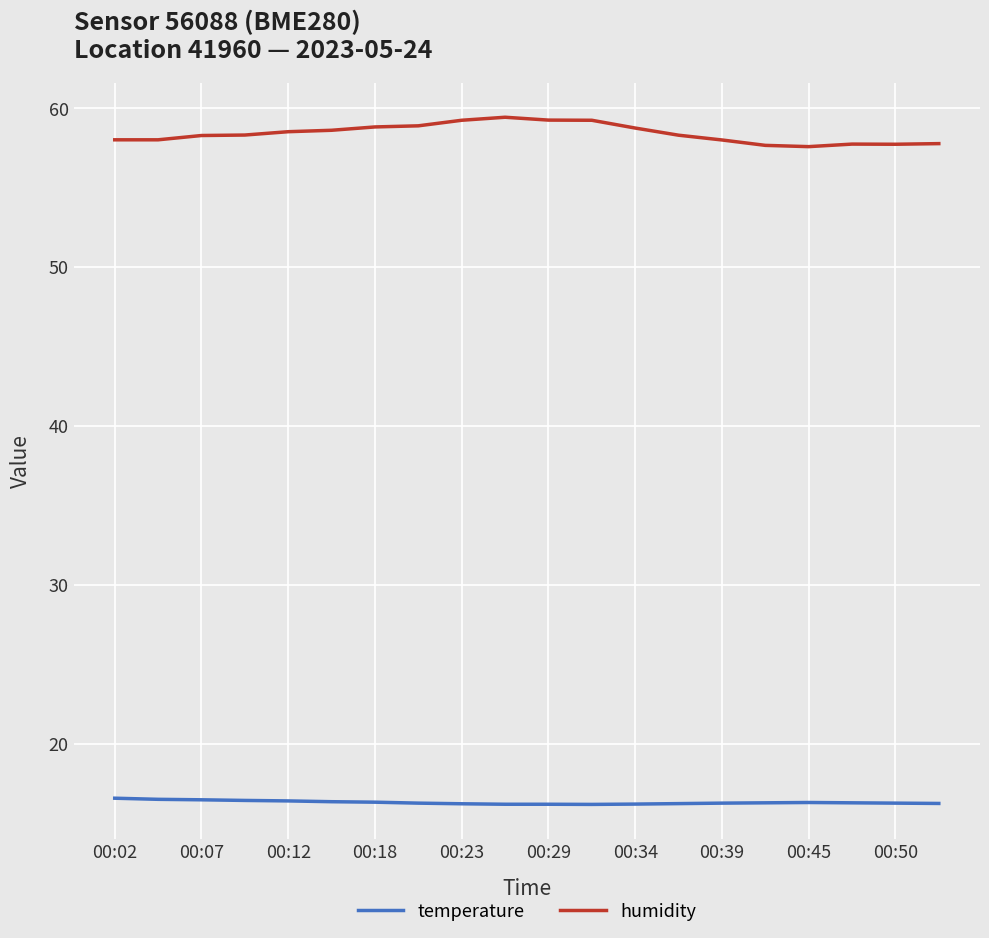

True or false: humidity and temperature intersect in this chart.

False